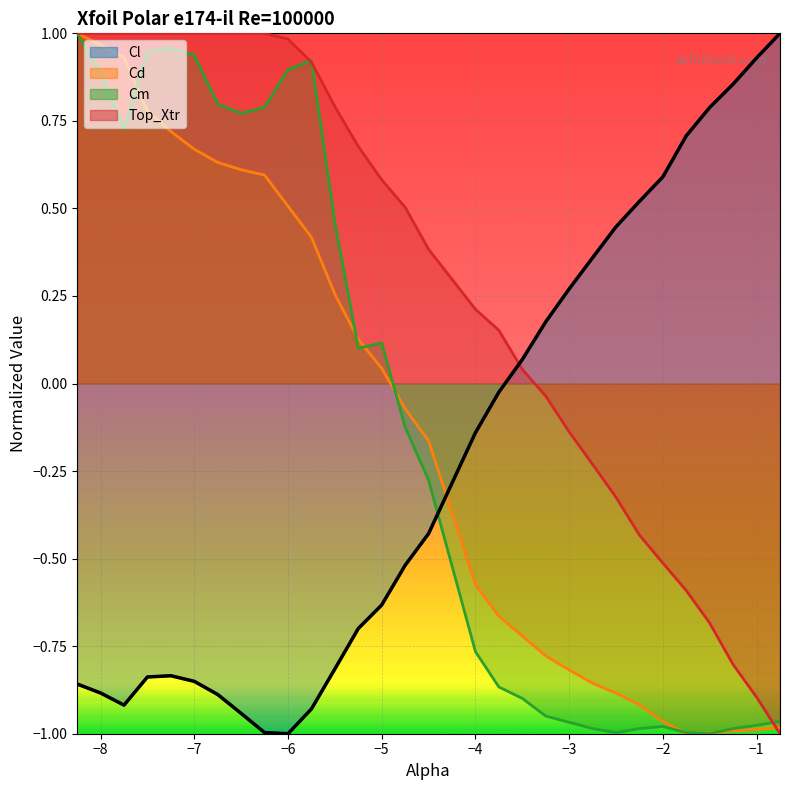

At which label does Cd first exceed 0?

-8.25